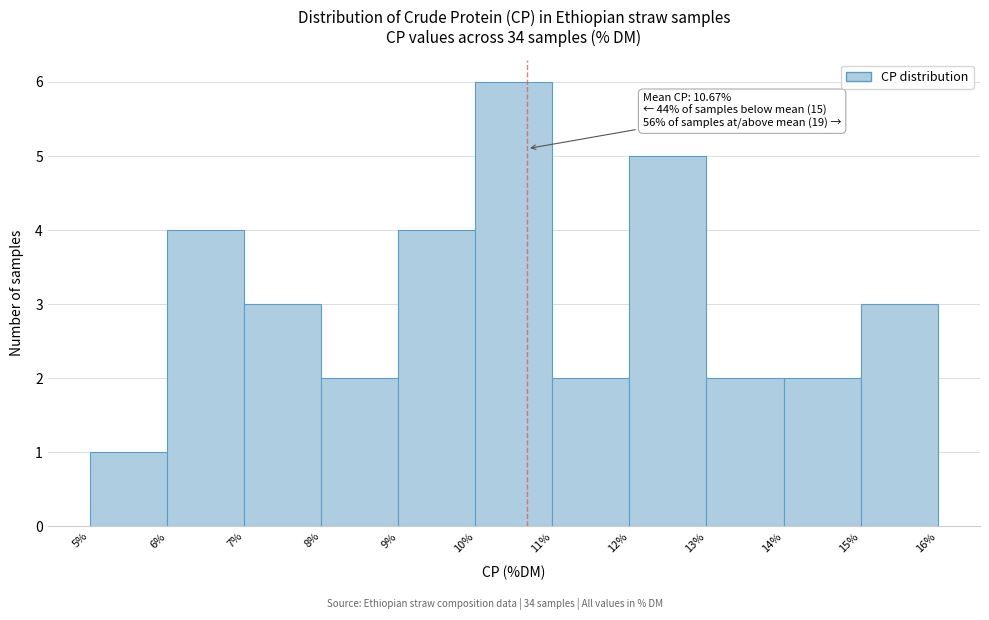

Which range on the x-axis has the tallest bar?

10% to 11%